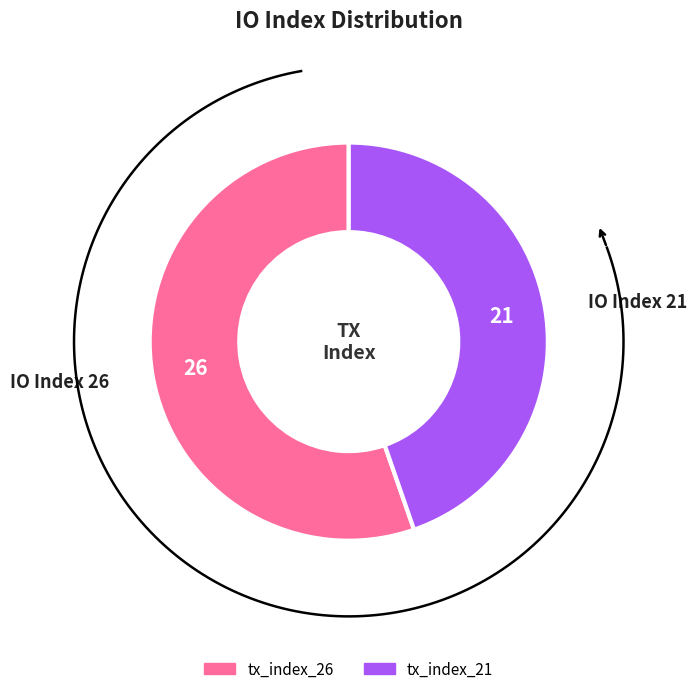

True or false: tx_index_21 accounts for 36% of the total.

False